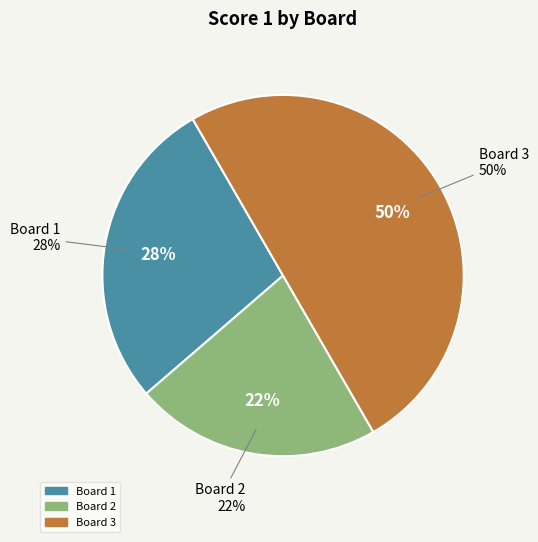

To the nearest percent, what is the average slice percentage?

33%